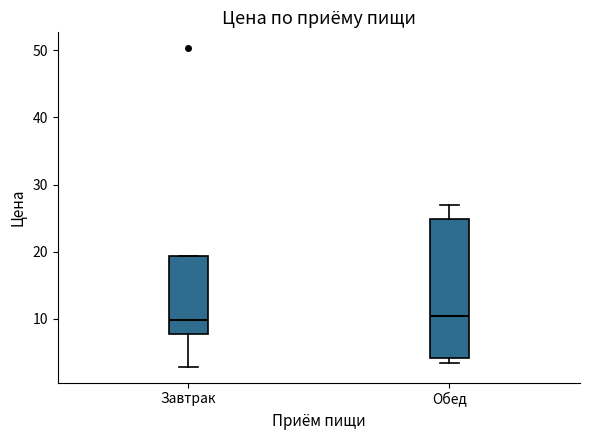

Reading left to right, transcribe this box plot: for each box, give where its median line is, the range the box spans, and where its two whiskers end, as read against the y-axis. The values are not printed on the chart, so give them approximately, as read against the axis.

Завтрак: median 10, box 8 to 19, whiskers 3 to 19
Обед: median 10, box 4 to 25, whiskers 3 to 27